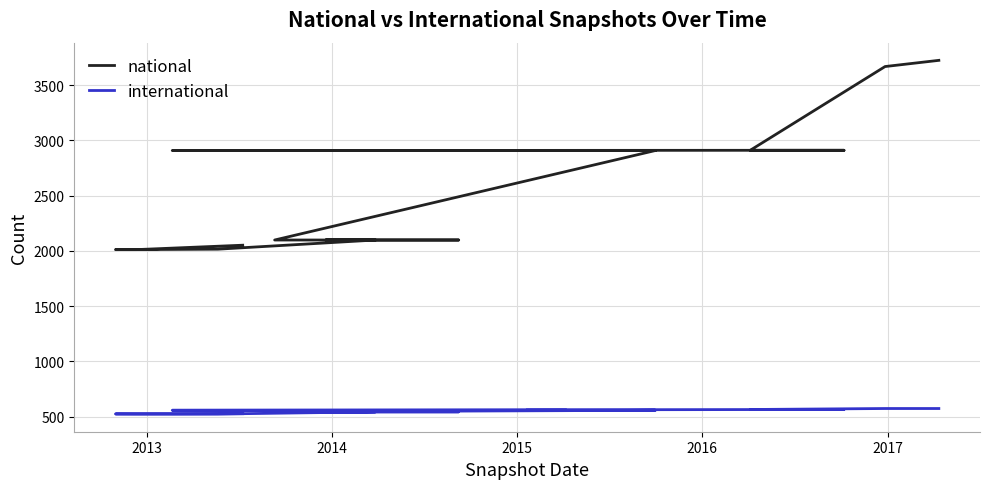

What is the average value of the national series?

2587